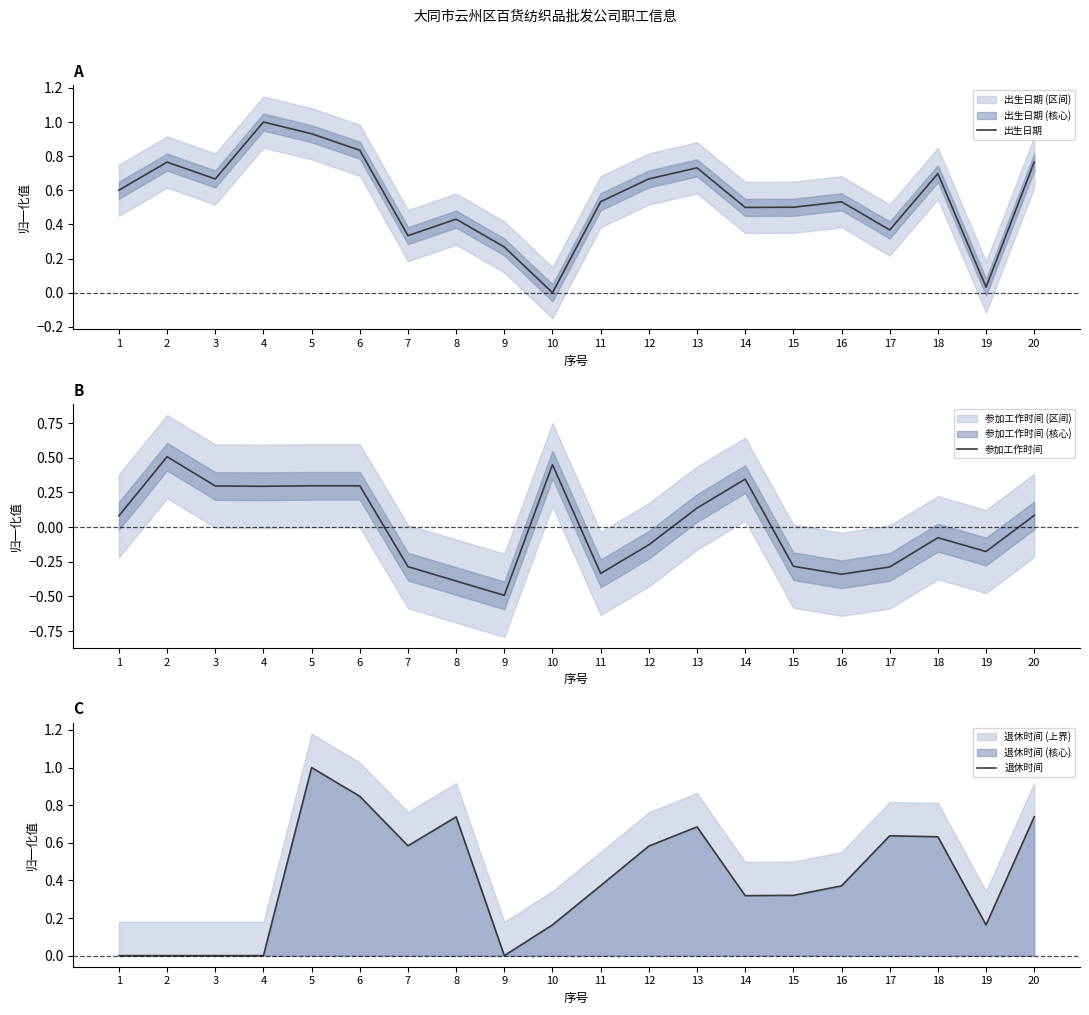

Reading left to right, what are all the values shown in this chart?

出生日期: 1=0.6	2=0.8	3=0.7	4=1.0	5=0.9	6=0.8	7=0.3	8=0.4	9=0.3	10=0.0	11=0.5	12=0.7	13=0.7	14=0.5	15=0.5	16=0.5	17=0.4	18=0.7	19=0.0	20=0.8
参加工作时间: 1=0.1	2=0.5	3=0.3	4=0.3	5=0.3	6=0.3	7=-0.3	8=-0.4	9=-0.5	10=0.5	11=-0.3	12=-0.1	13=0.1	14=0.3	15=-0.3	16=-0.3	17=-0.3	18=-0.1	19=-0.2	20=0.1
退休时间: 1=0.0	2=0.0	3=0.0	4=0.0	5=1.0	6=0.8	7=0.6	8=0.7	9=0.0	10=0.2	11=0.4	12=0.6	13=0.7	14=0.3	15=0.3	16=0.4	17=0.6	18=0.6	19=0.2	20=0.7